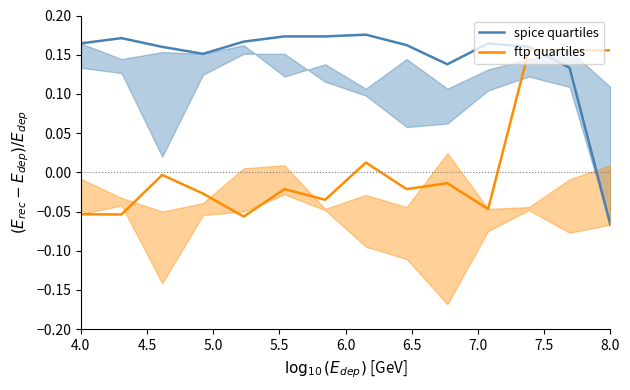

True or false: spice quartiles has a value of 0.1 at 4.0.

False